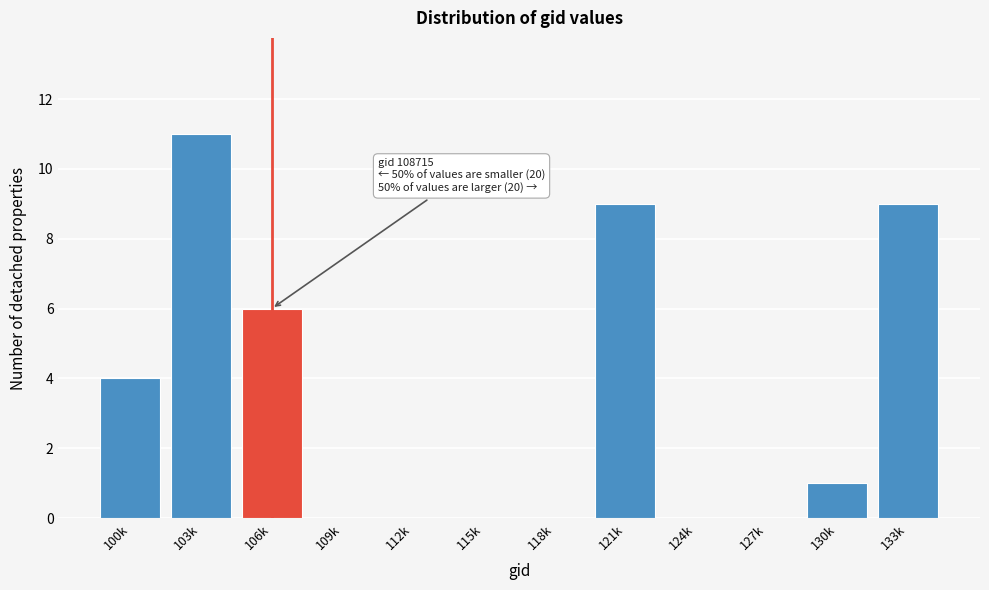

Reading left to right, extract all data points from this chart.

100k=4	103k=11	106k=6	109k=0	112k=0	115k=0	118k=0	121k=9	124k=0	127k=0	130k=1	133k=9